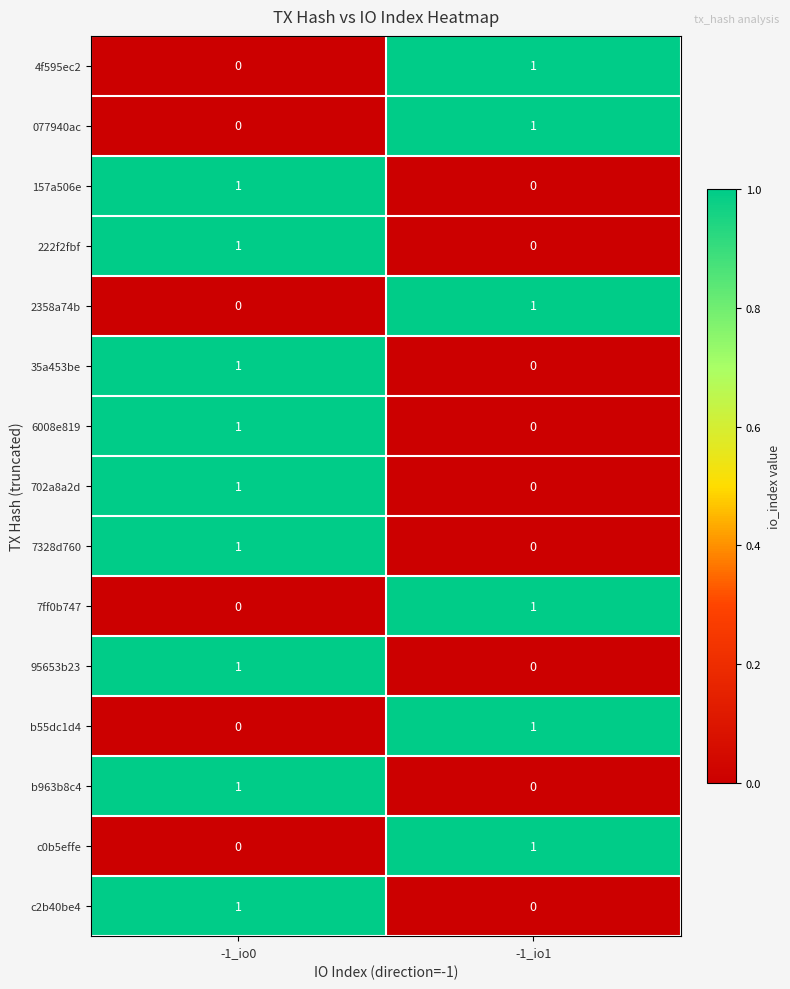

What is the total value across all series at -1_io1?

6